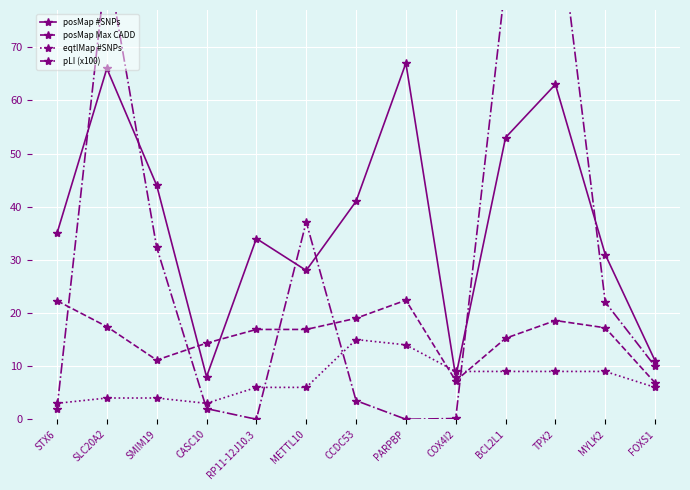

At which label does posMap #SNPs reach its peak?

PARPBP